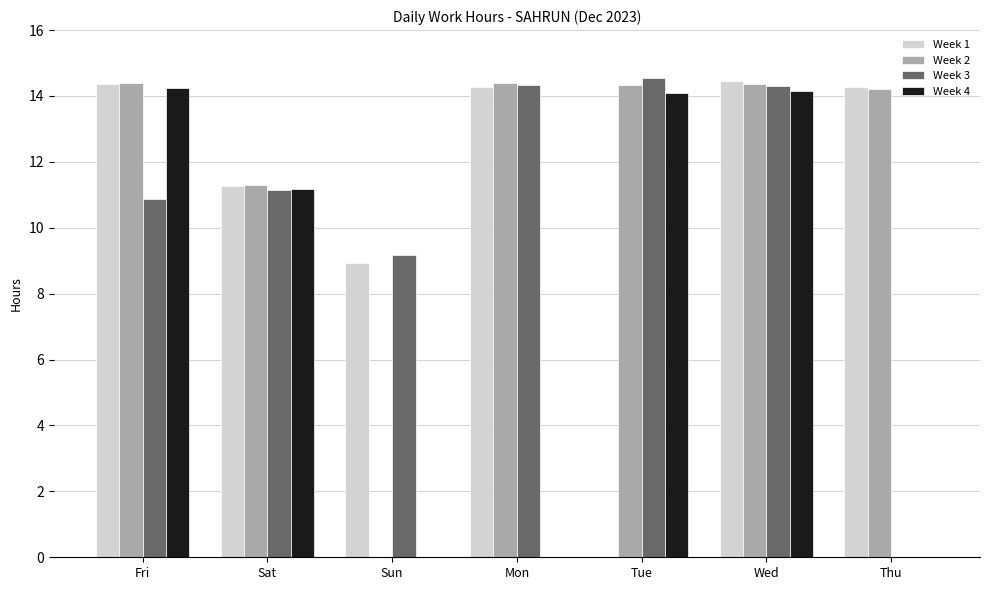

Is the value of Week 4 at Sat greater than the value of Week 3 at Wed?

No